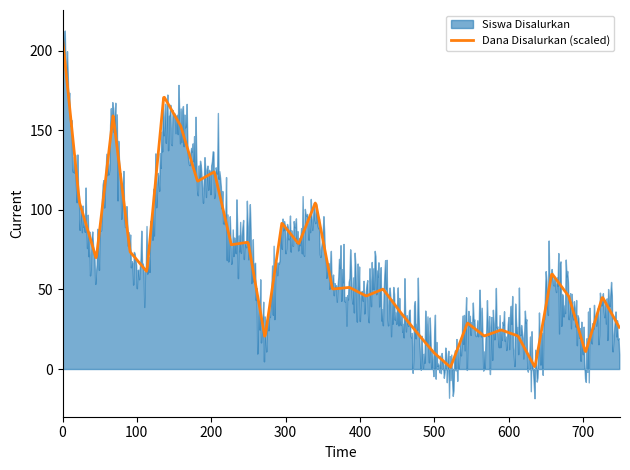

How many series are shown in this chart?

2